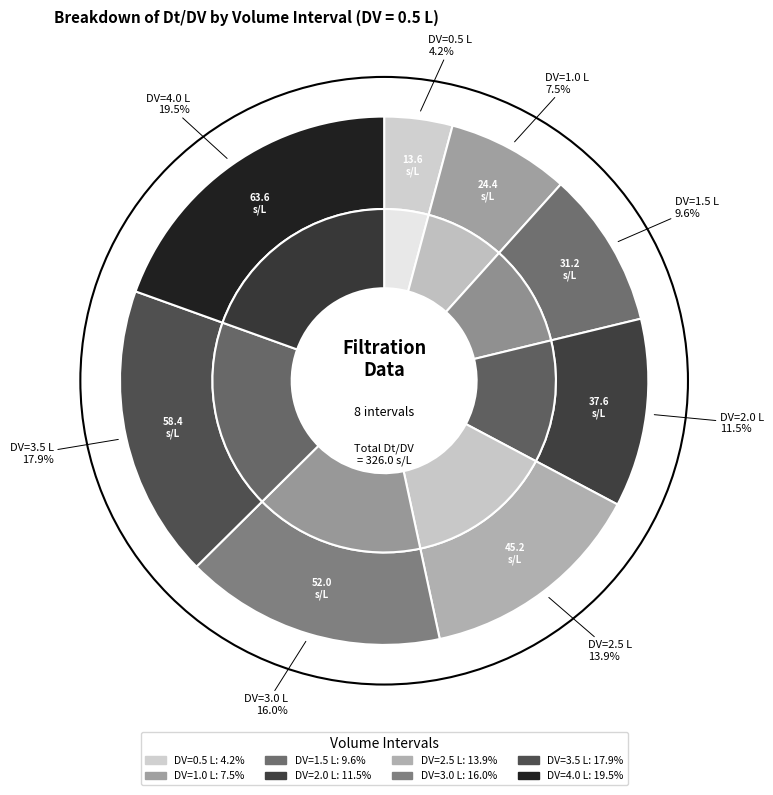

Rank the categories by value from highest to lowest.

4.0, 3.5, 3.0, 2.5, 2.0, 1.5, 1.0, 0.5